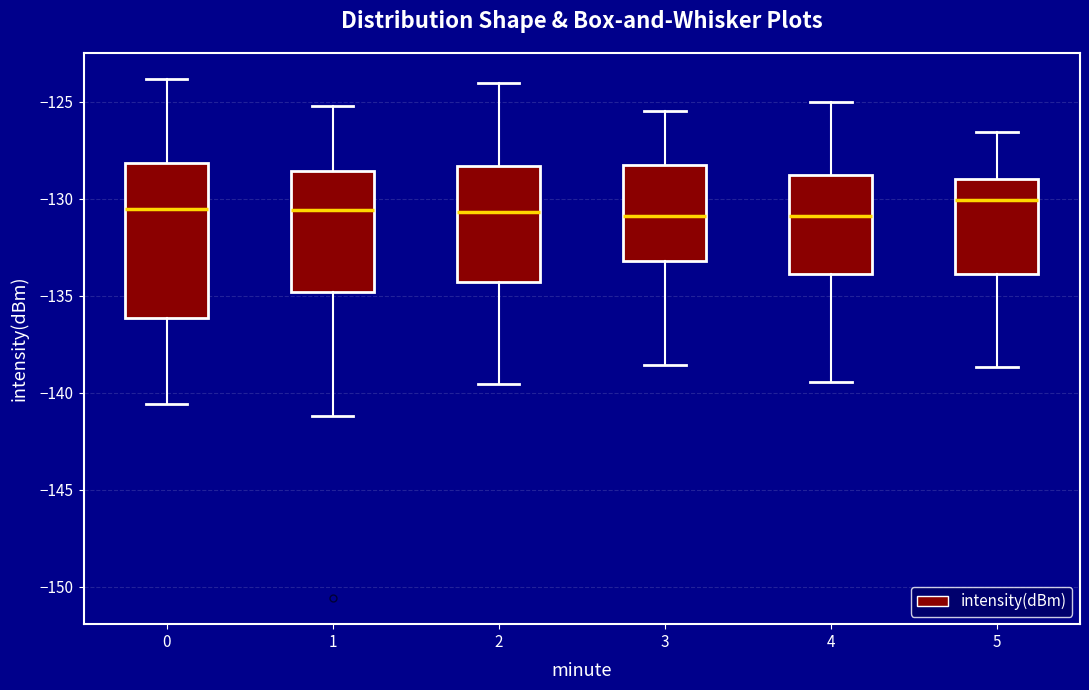

Reading left to right, transcribe this box plot: for each box, give where its median line is, the range the box spans, and where its two whiskers end, as read against the y-axis. The values are not printed on the chart, so give them approximately, as read against the axis.

0: median -130.5, box -136.0 to -128.0, whiskers -140.5 to -124.0
1: median -130.5, box -135.0 to -128.5, whiskers -141.0 to -125.0
2: median -130.5, box -134.5 to -128.5, whiskers -139.5 to -124.0
3: median -131.0, box -133.0 to -128.5, whiskers -138.5 to -125.5
4: median -131.0, box -134.0 to -129.0, whiskers -139.5 to -125.0
5: median -130.0, box -134.0 to -129.0, whiskers -138.5 to -126.5